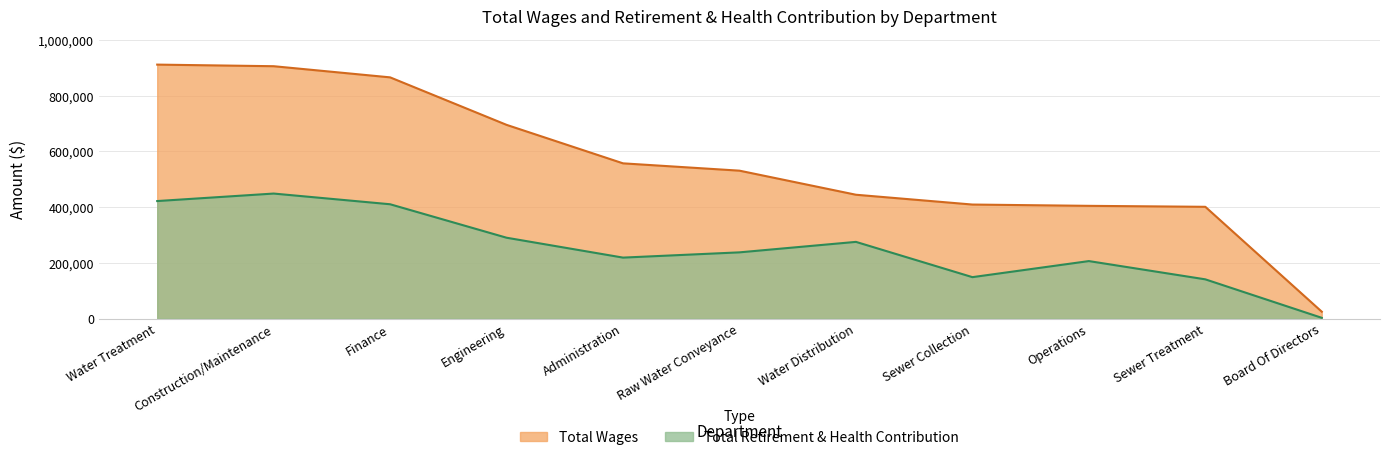

True or false: Total Retirement & Health Contribution has more than 0 points higher than both neighbors.

True